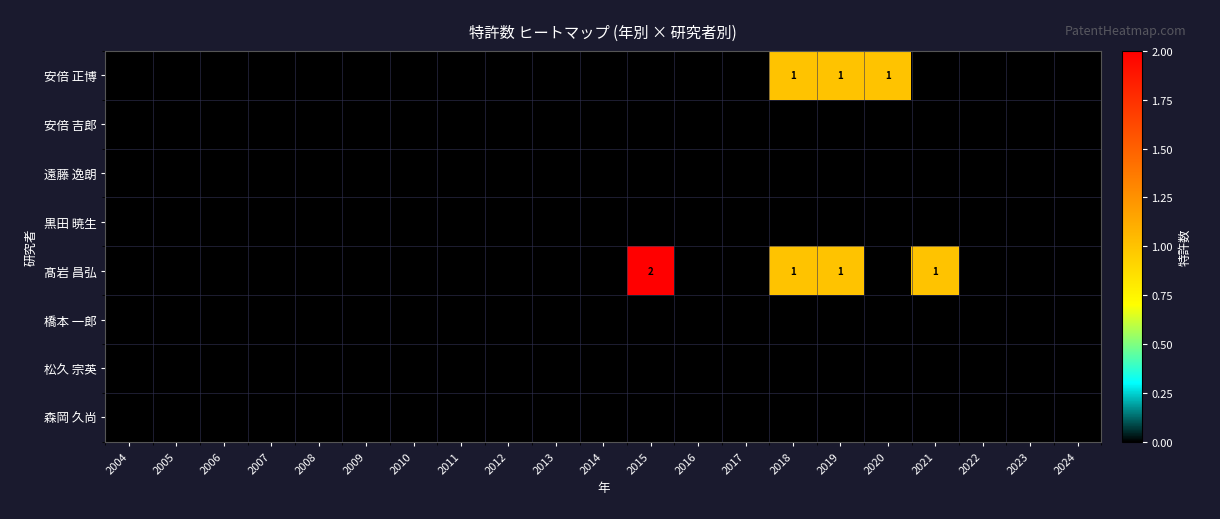

Which category has the highest value in the 安倍 吉郎 series?

2004